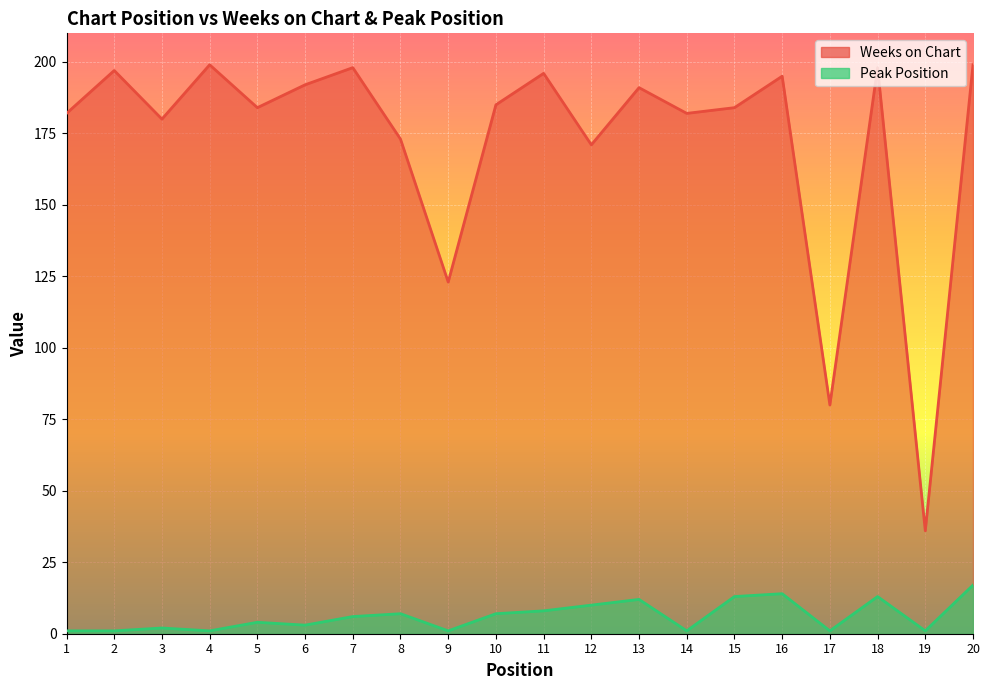

Which series has the largest total across all categories?

Weeks on Chart